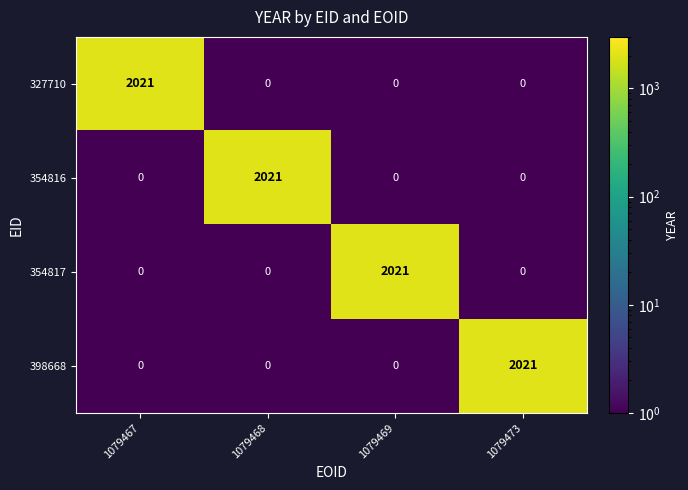

Reading left to right, transcribe all the data shown in this chart.

327710: 2021	0	0	0
354816: 0	2021	0	0
354817: 0	0	2021	0
398668: 0	0	0	2021